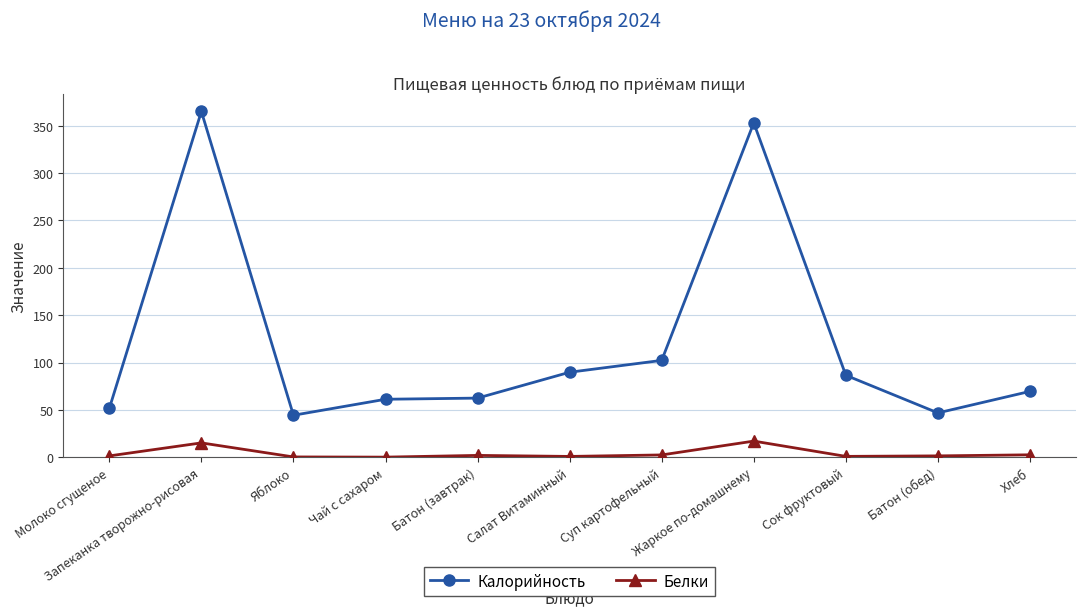

Which series has the largest range (max minus min)?

Калорийность